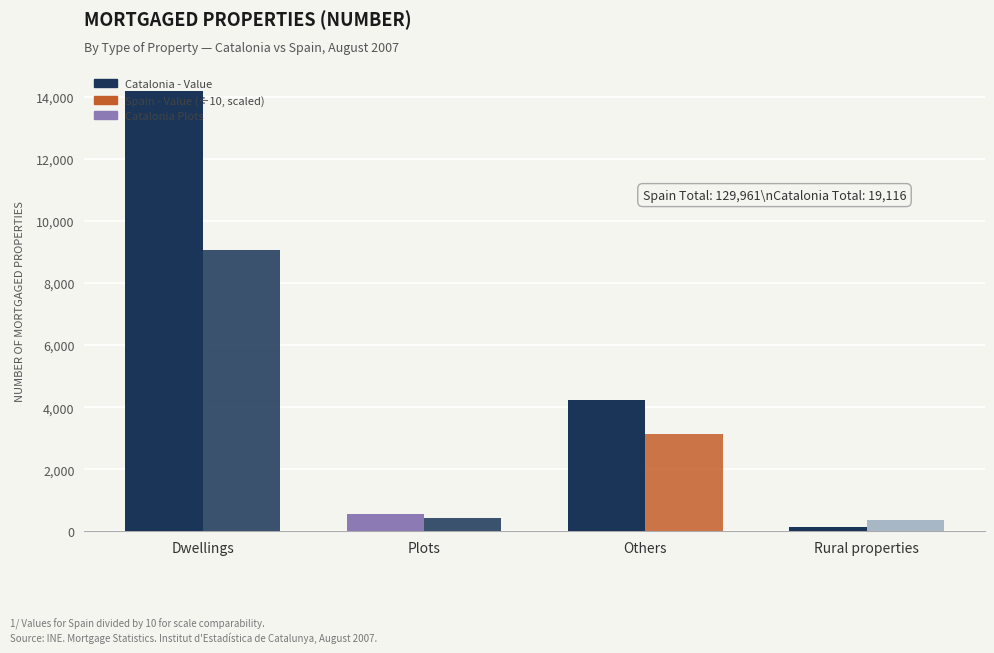

How many categories are shown in the chart?

4